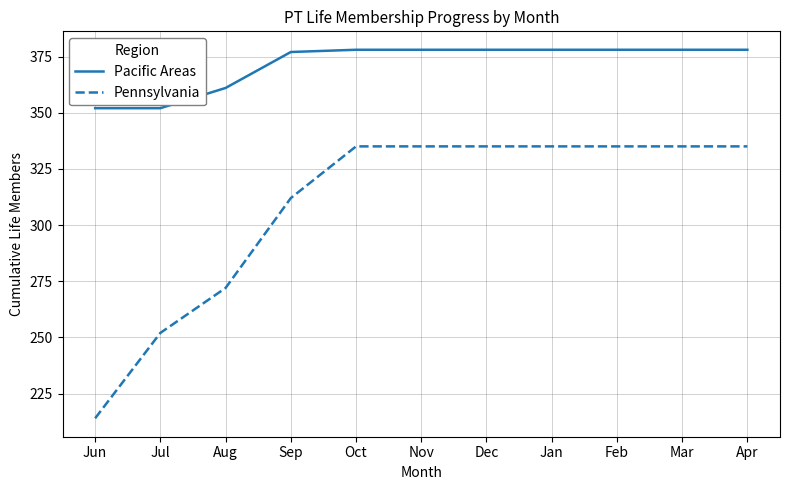

The Pennsylvania series shows 335 at Oct. True or false?

True